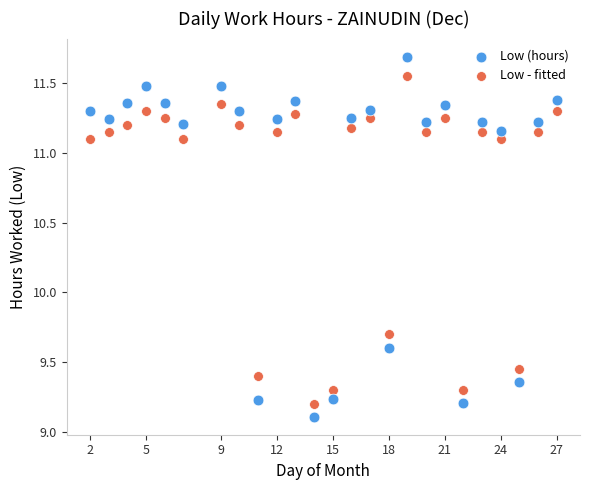

Which series contains the highest Y value?

Low (hours)